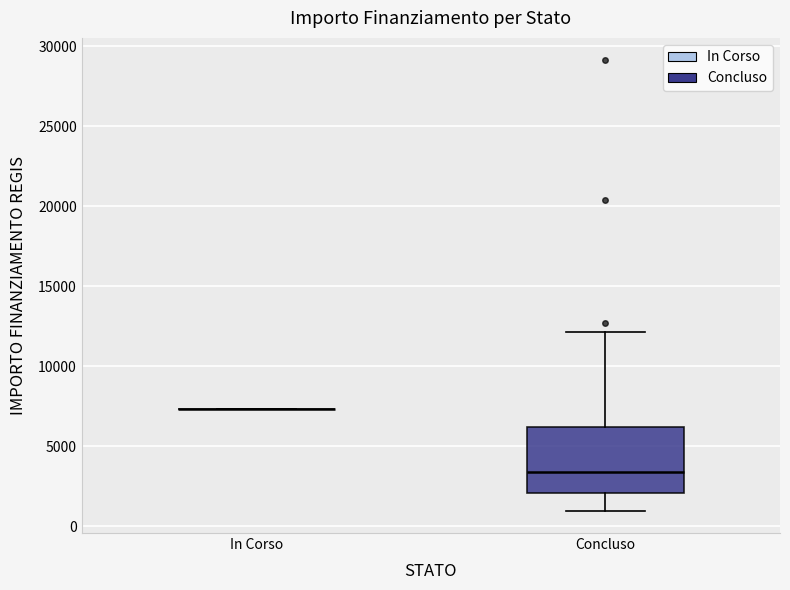

Reading left to right, transcribe this box plot: for each box, give where its median line is, the range the box spans, and where its two whiskers end, as read against the y-axis. The values are not printed on the chart, so give them approximately, as read against the axis.

In Corso: box collapsed to a line at 7500, whiskers 7500 to 7500
Concluso: median 3500, box 2000 to 6000, whiskers 1000 to 12000